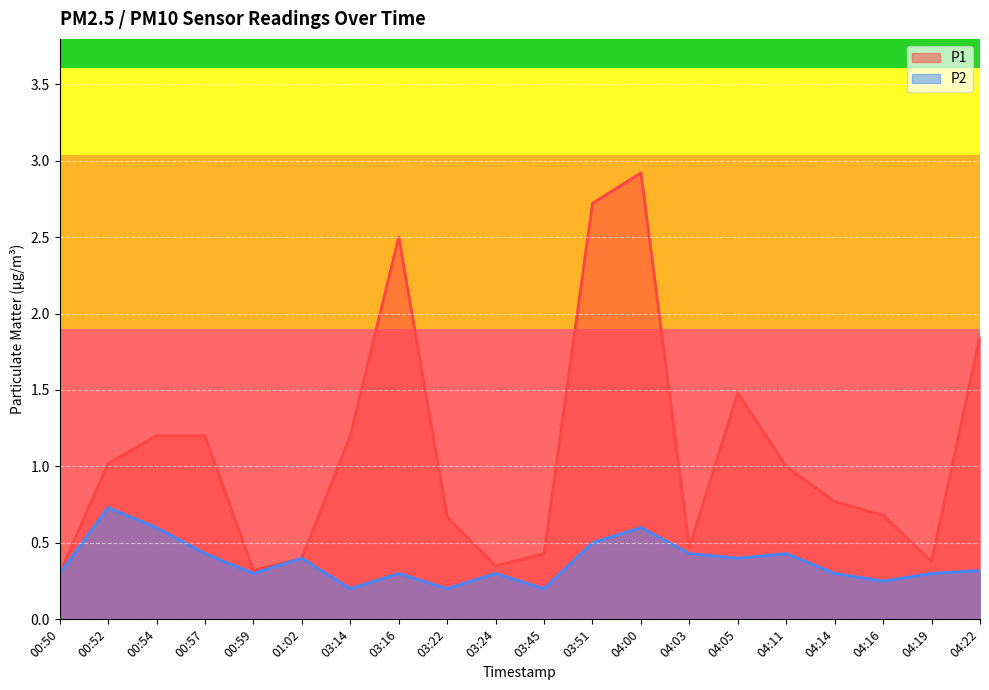

How many distinct data groups are displayed?

2